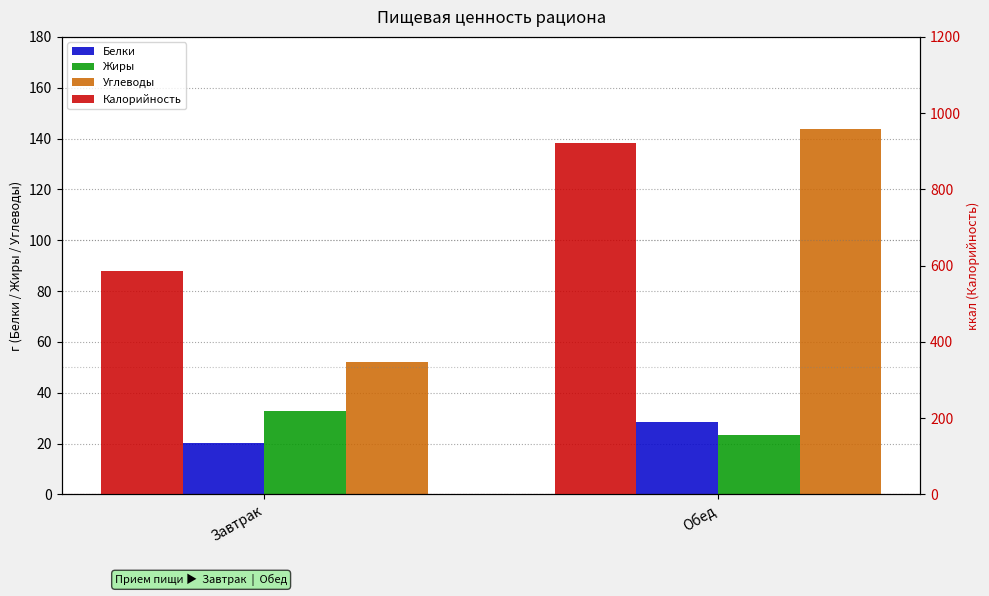

Which series has the widest spread of values?

Калорийность